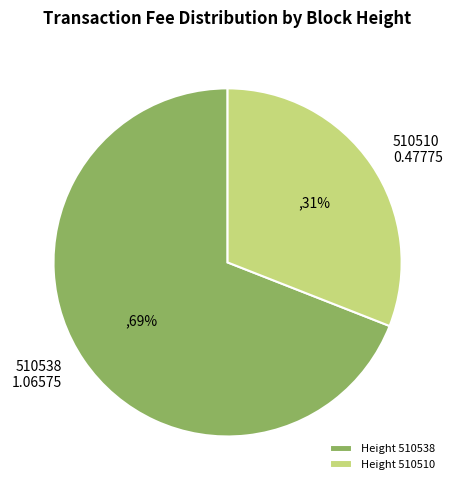

Which category has the smallest portion of the pie?

Height 510510